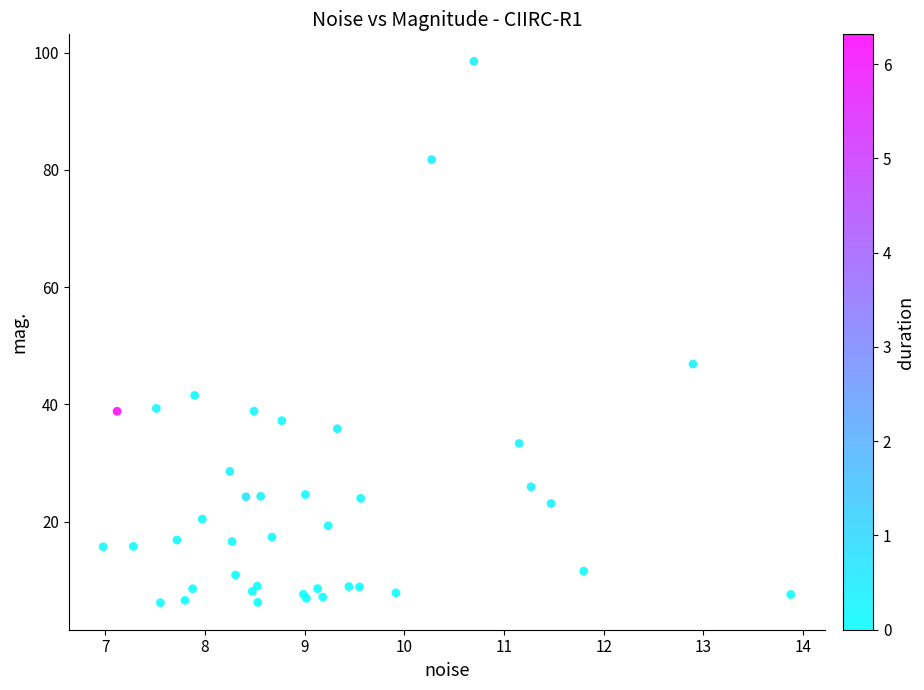

What Y value in the scatter plot is closest to 52?

46.9